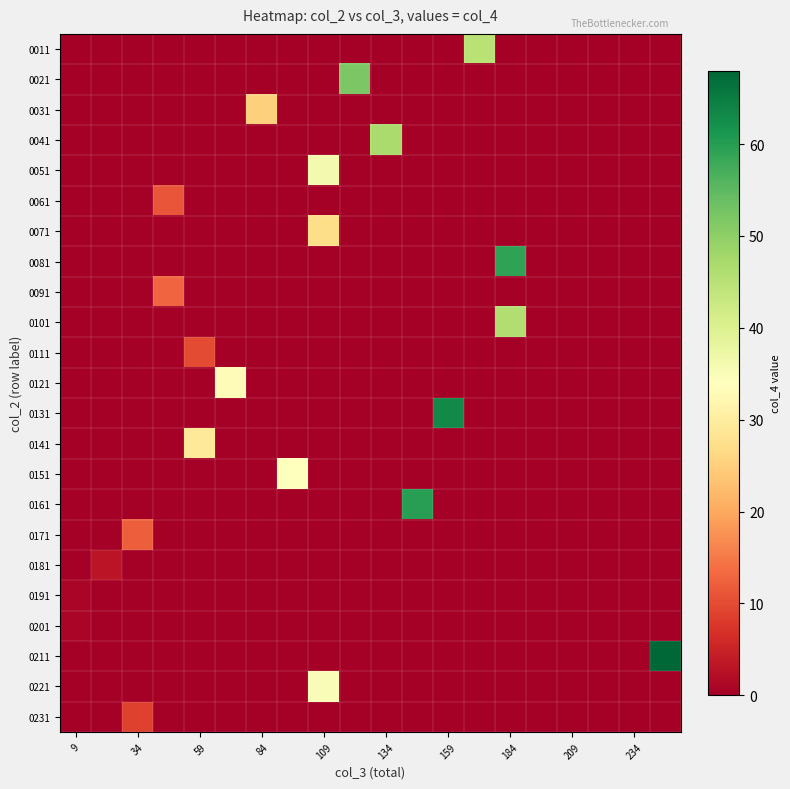

Reading right to left, extract all data points from this chart.

0011: 0	0	0	0	0	0	45	0	0	0	0	0	0	0	0	0	0	0	0	0
0021: 0	0	0	0	0	0	0	0	0	0	52	0	0	0	0	0	0	0	0	0
0031: 0	0	0	0	0	0	0	0	0	0	0	0	0	25	0	0	0	0	0	0
0041: 0	0	0	0	0	0	0	0	0	47	0	0	0	0	0	0	0	0	0	0
0051: 0	0	0	0	0	0	0	0	0	0	0	36	0	0	0	0	0	0	0	0
0061: 0	0	0	0	0	0	0	0	0	0	0	0	0	0	0	0	11	0	0	0
0071: 0	0	0	0	0	0	0	0	0	0	0	27	0	0	0	0	0	0	0	0
0081: 0	0	0	0	0	59	0	0	0	0	0	0	0	0	0	0	0	0	0	0
0091: 0	0	0	0	0	0	0	0	0	0	0	0	0	0	0	0	13	0	0	0
0101: 0	0	0	0	0	46	0	0	0	0	0	0	0	0	0	0	0	0	0	0
0111: 0	0	0	0	0	0	0	0	0	0	0	0	0	0	0	10	0	0	0	0
0121: 0	0	0	0	0	0	0	0	0	0	0	0	0	0	33	0	0	0	0	0
0131: 0	0	0	0	0	0	0	63	0	0	0	0	0	0	0	0	0	0	0	0
0141: 0	0	0	0	0	0	0	0	0	0	0	0	0	0	0	29	0	0	0	0
0151: 0	0	0	0	0	0	0	0	0	0	0	0	34	0	0	0	0	0	0	0
0161: 0	0	0	0	0	0	0	0	60	0	0	0	0	0	0	0	0	0	0	0
0171: 0	0	0	0	0	0	0	0	0	0	0	0	0	0	0	0	0	12	0	0
0181: 0	0	0	0	0	0	0	0	0	0	0	0	0	0	0	0	0	0	3	0
0191: 0	0	0	0	0	0	0	0	0	0	0	0	0	0	0	0	0	0	0	1
0201: 0	0	0	0	0	0	0	0	0	0	0	0	0	0	0	0	0	0	0	1
0211: 68	0	0	0	0	0	0	0	0	0	0	0	0	0	0	0	0	0	0	0
0221: 0	0	0	0	0	0	0	0	0	0	0	35	0	0	0	0	0	0	0	0
0231: 0	0	0	0	0	0	0	0	0	0	0	0	0	0	0	0	0	9	0	0